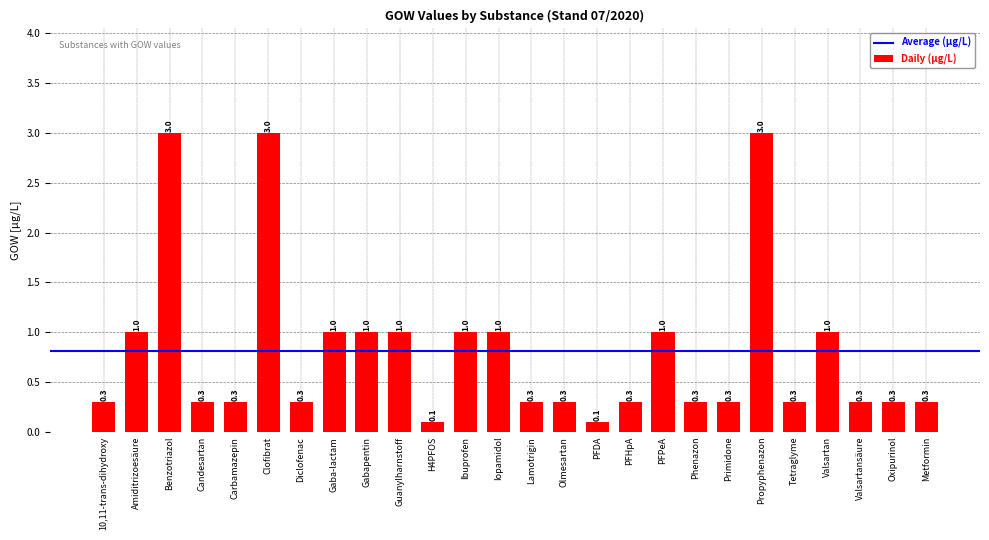

What is the difference between the second highest and second lowest values?

2.9